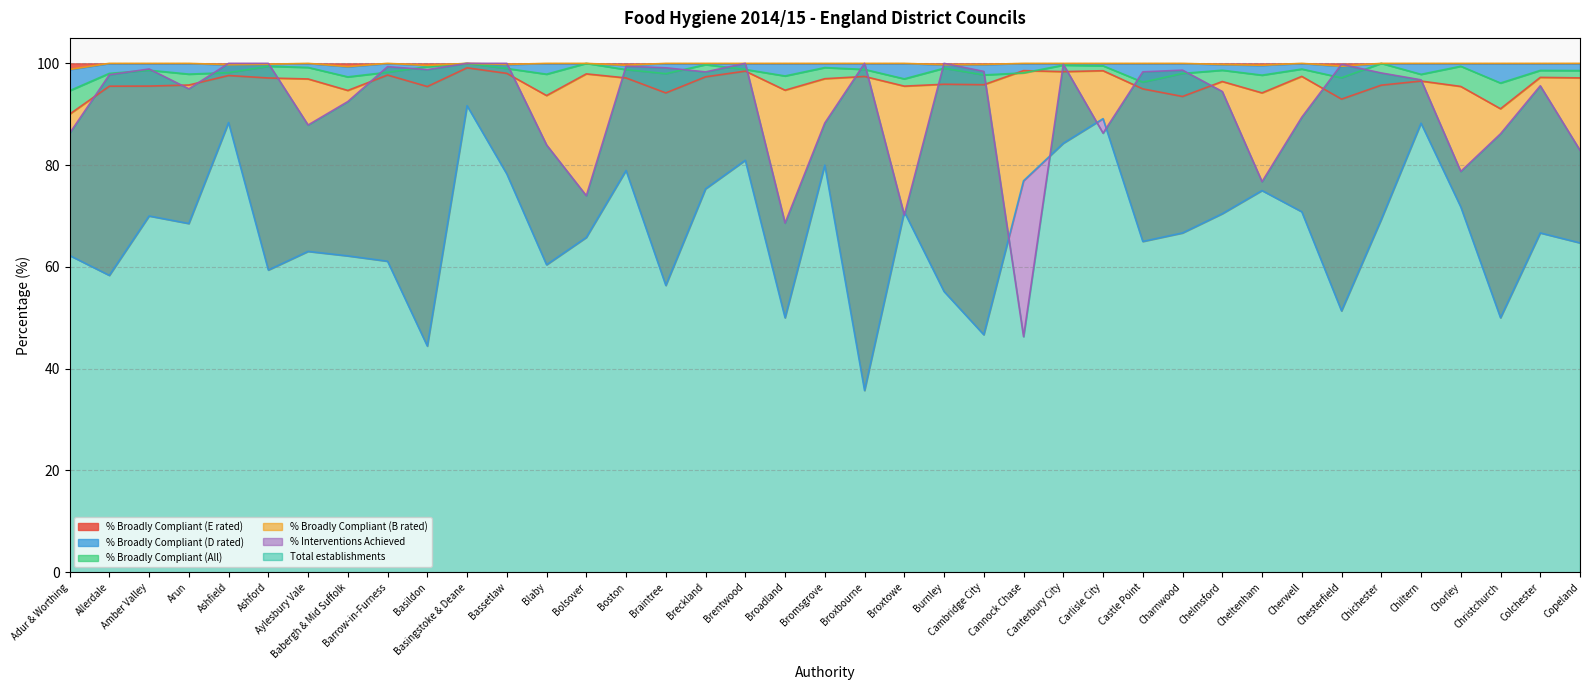

At which category does the chart reach its peak across all series?

Basingstoke & Deane